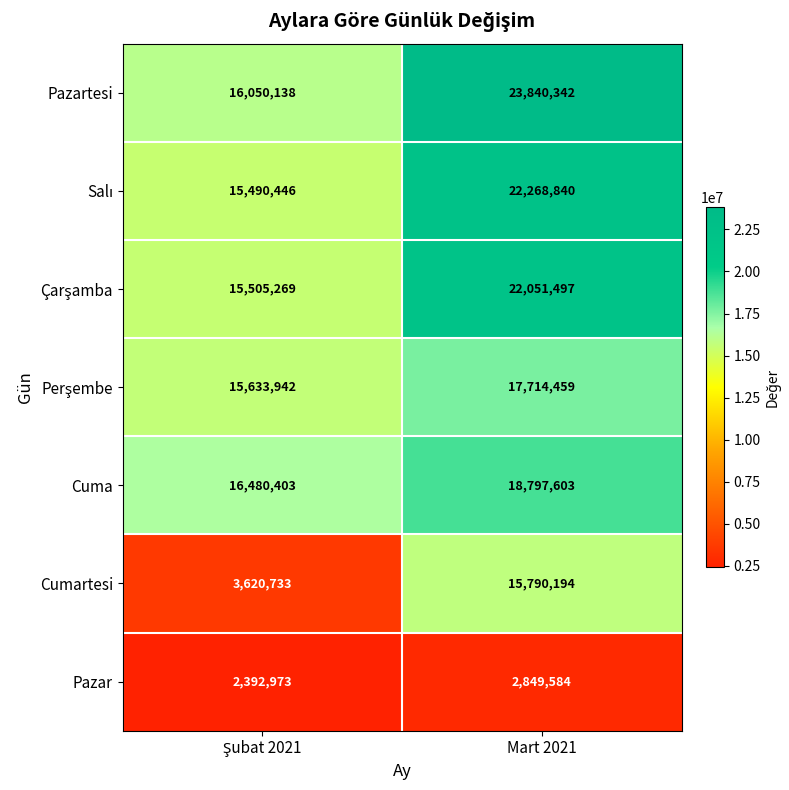

What value does the Cuma series have at Mart 2021, to the nearest 50?

18797600